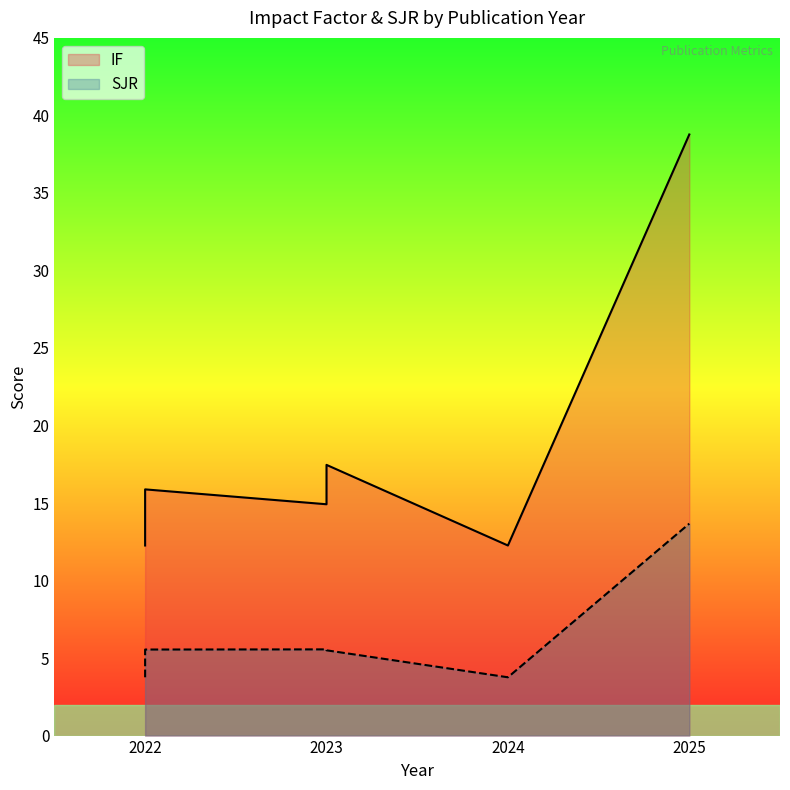

What value does the IF series have at 2023?

14.9